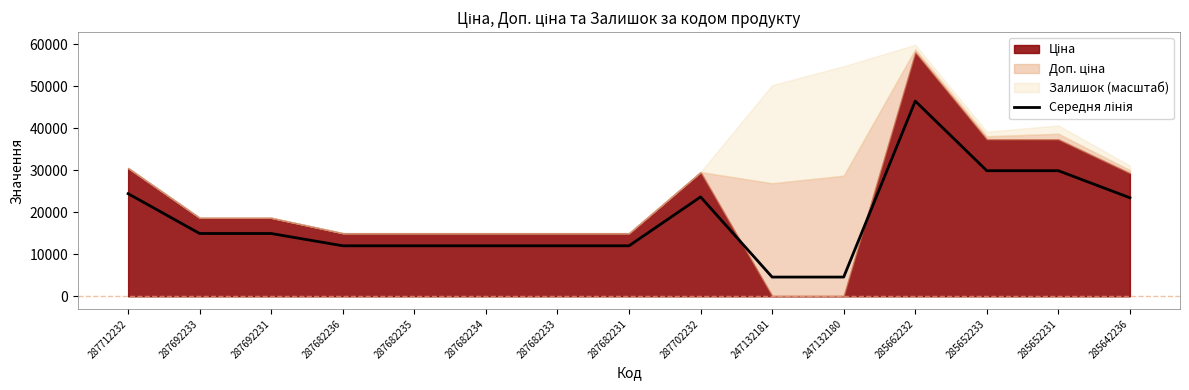

Read the value at 287682233.

12015.4